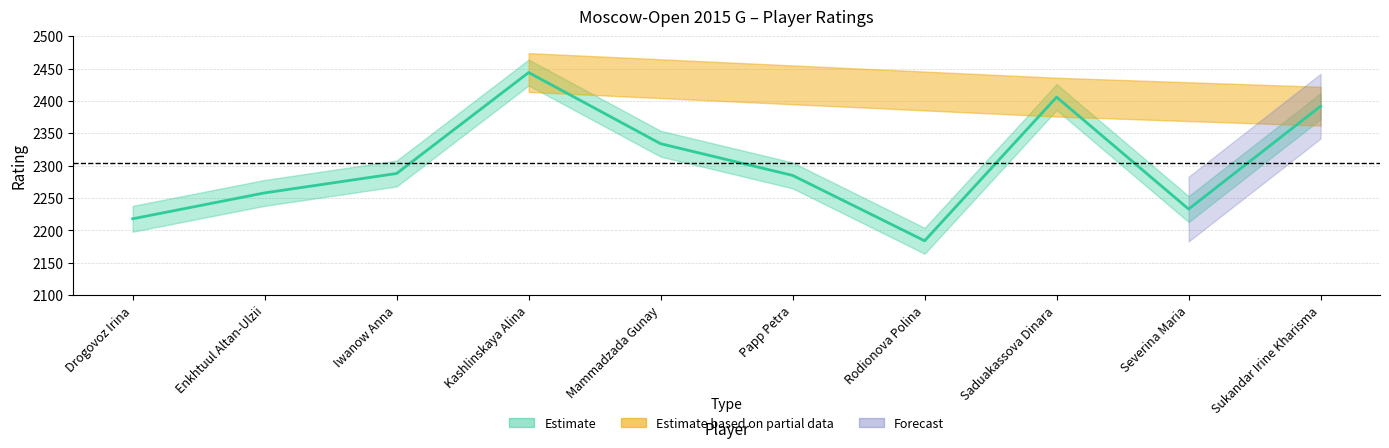

Reading right to left, list all the values displayed in this chart.

2392	2233	2406	2184	2285	2334	2444	2288	2258	2218